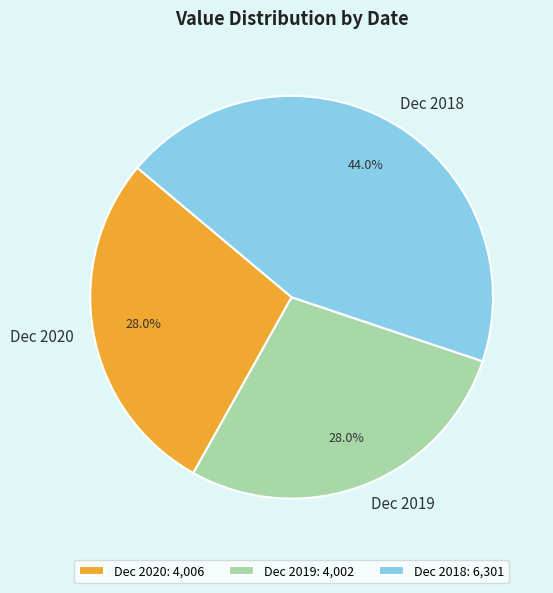

Which has a higher value, Dec 2020 or Dec 2018?

Dec 2018